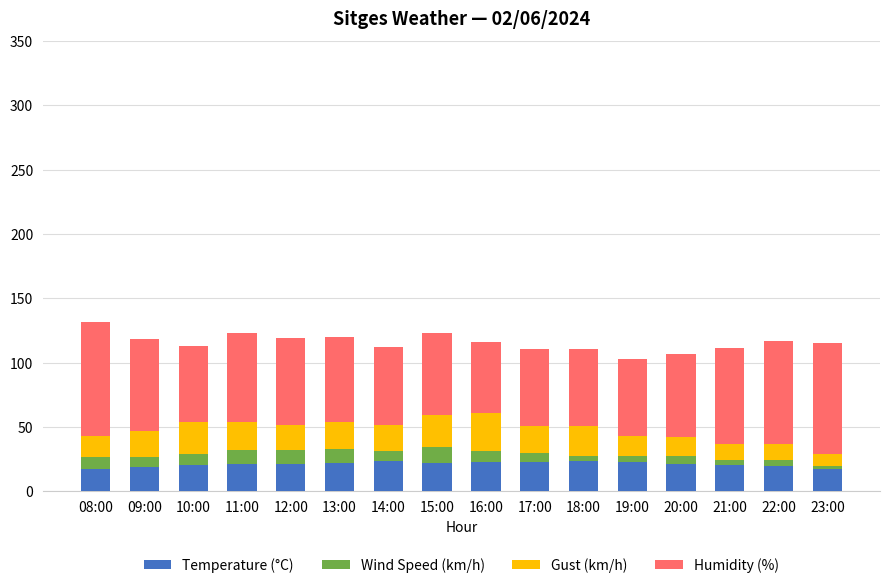

How many bars are there in total?

16